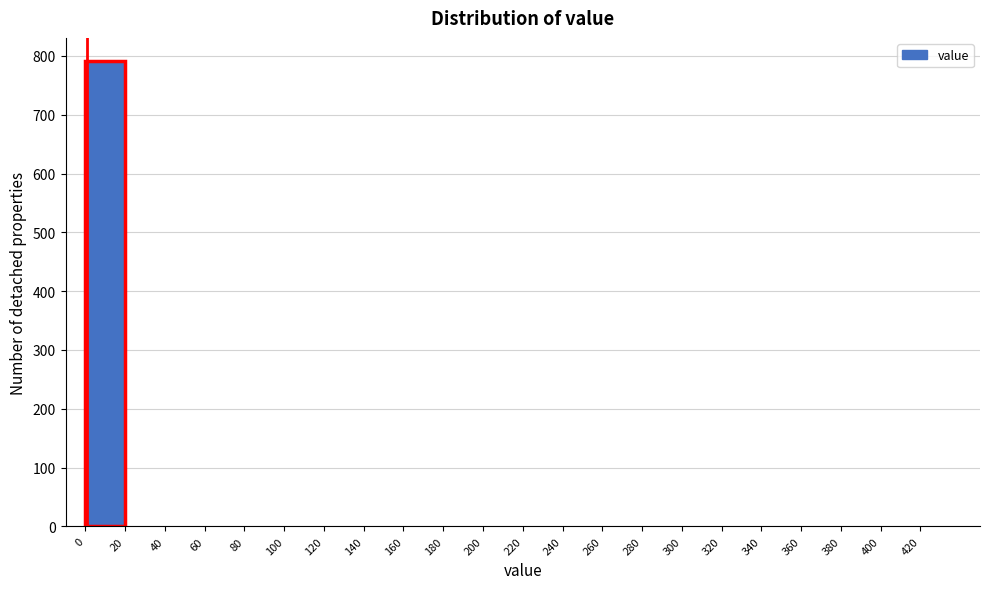

Reading left to right, transcribe this chart: for each bar, give the range it covers on the x-axis and its height. The values are not printed on the chart, so give them approximately, as read against the axis.

0 to 20: 790
20 to 40: 0
40 to 60: 0
60 to 80: 0
80 to 100: 0
100 to 120: 0
120 to 140: 0
140 to 160: 0
160 to 180: 0
180 to 200: 0
200 to 220: 0
220 to 240: 0
240 to 260: 0
260 to 280: 0
280 to 300: 0
300 to 320: 0
320 to 340: 0
340 to 360: 0
360 to 380: 0
380 to 400: 0
400 to 420: 0
420 to 440: 0